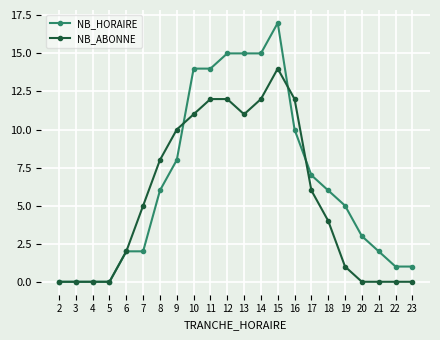

Is this an area chart (filled region under the line)?

No